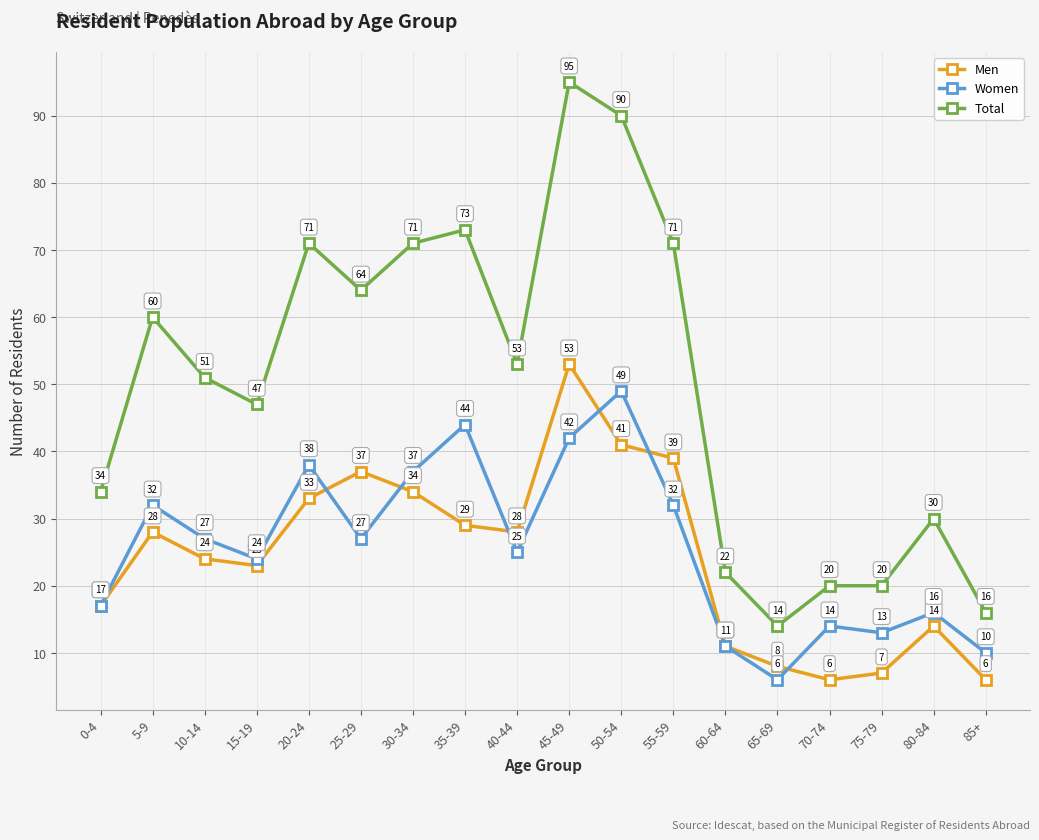

At which category is the sum across all series the highest?

45-49